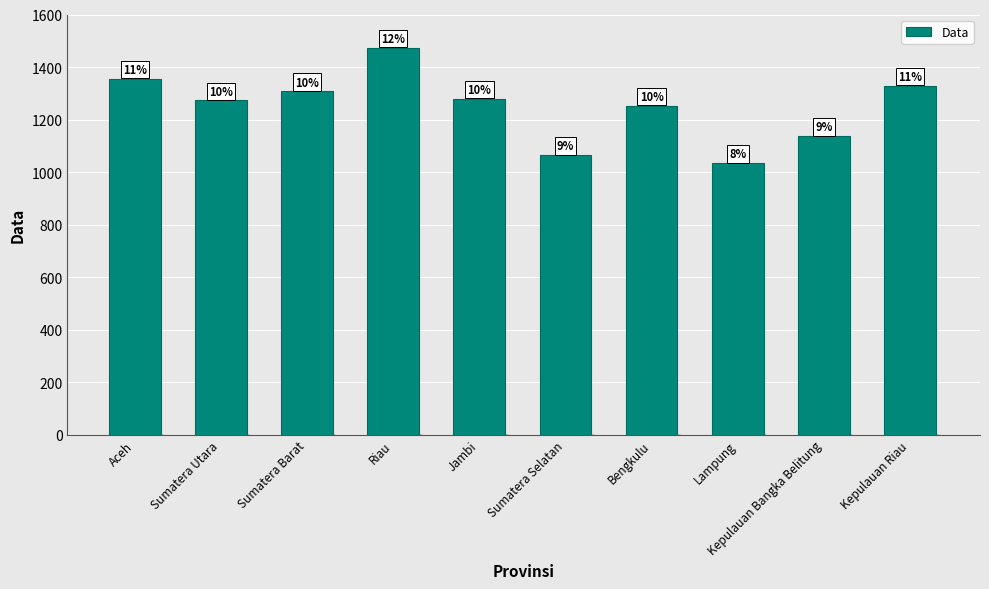

At which label is the value closest to 1253?

Bengkulu